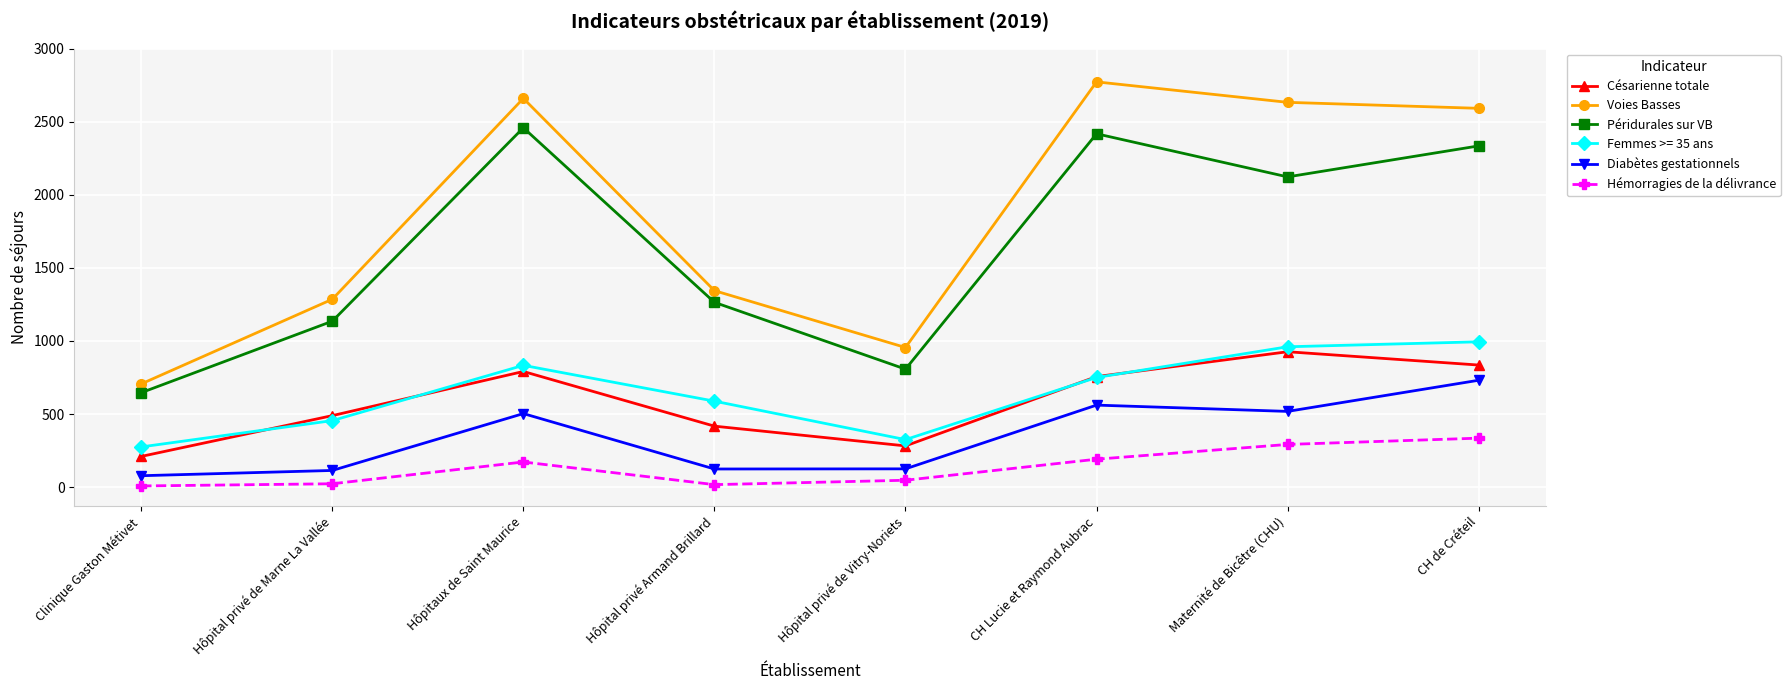

What is the difference between the second highest and second lowest values in the Diabètes gestationnels series?

447